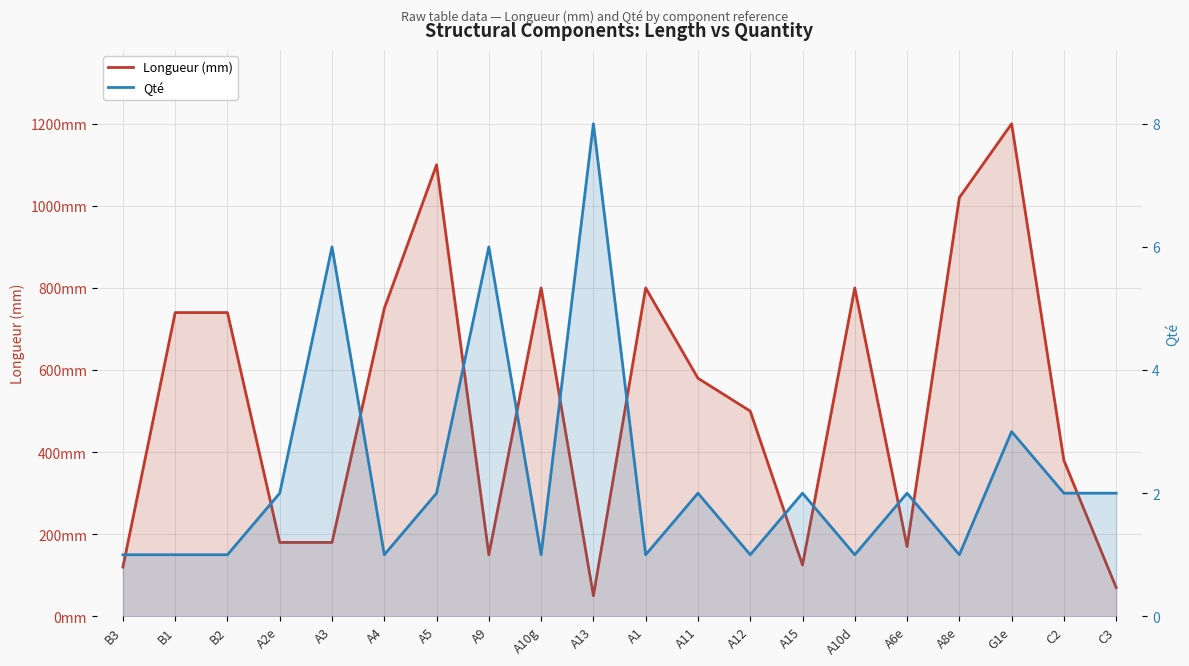

What is the maximum value for Longueur (mm)?

1200